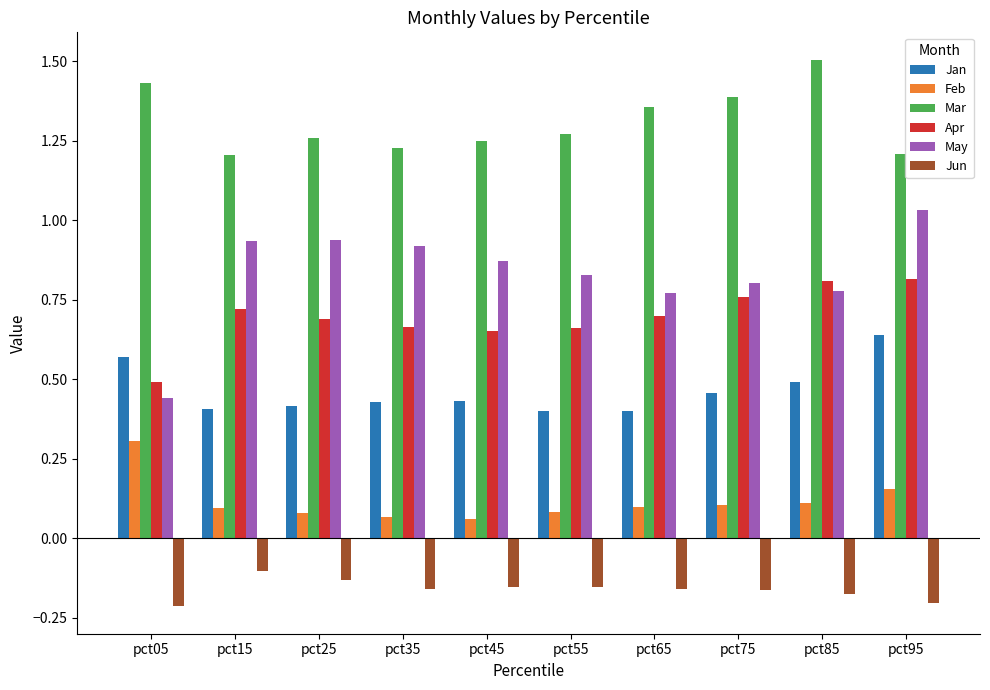

What is the spread (max minus min) of values at pct05?

1.6